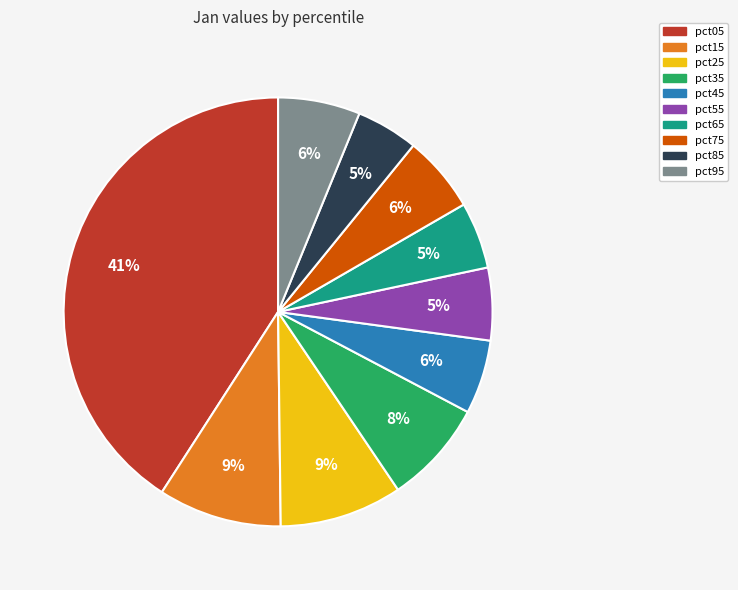

How many slices are in this pie chart?

10